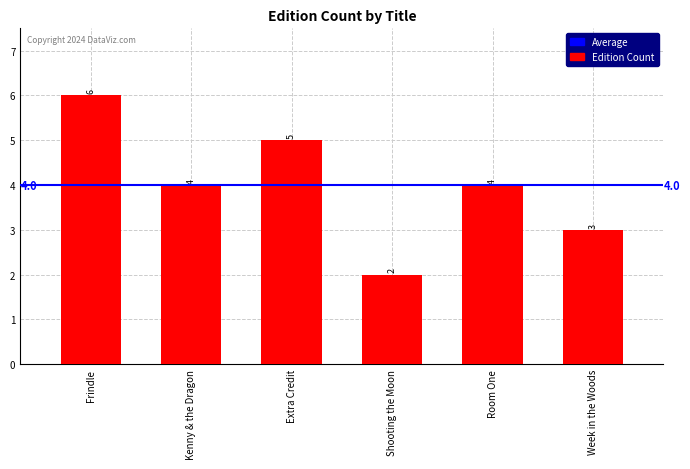

The chart shows a value of 6 at Frindle. True or false?

True